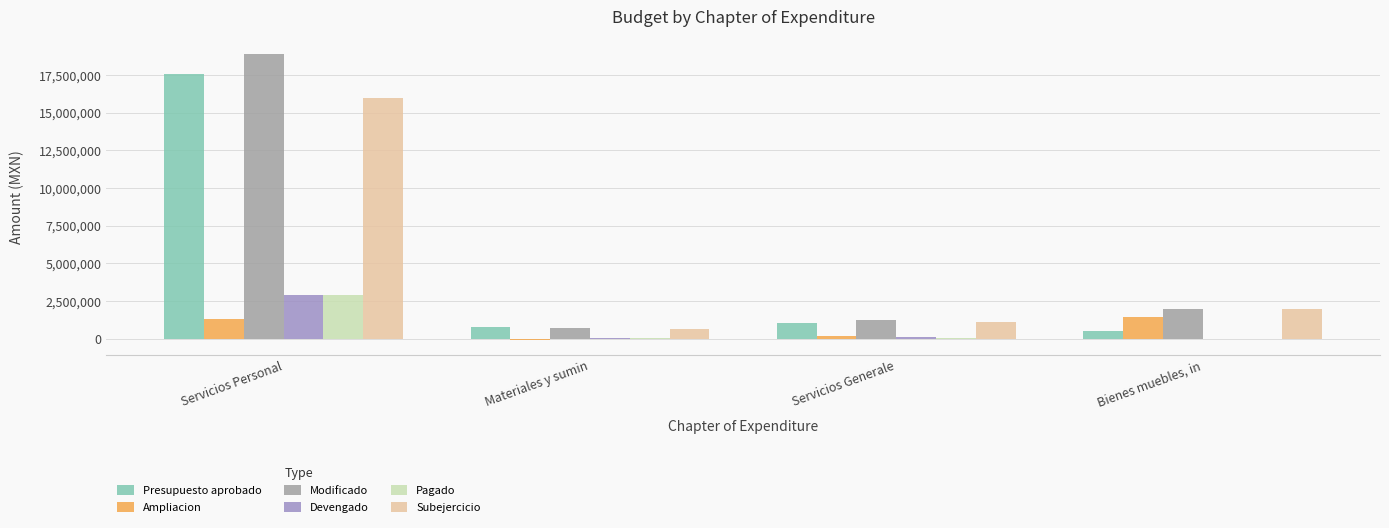

True or false: Subejercicio has a value of 1111469.6 at Servicios Generale.

True